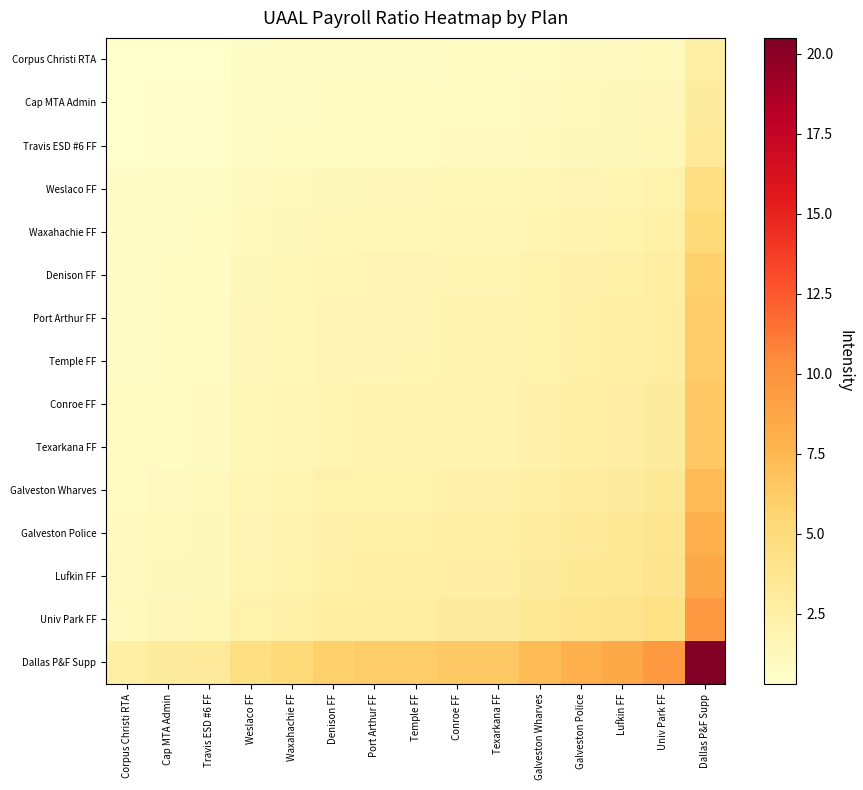

What is the total value across all series at Conroe FF?

32.2